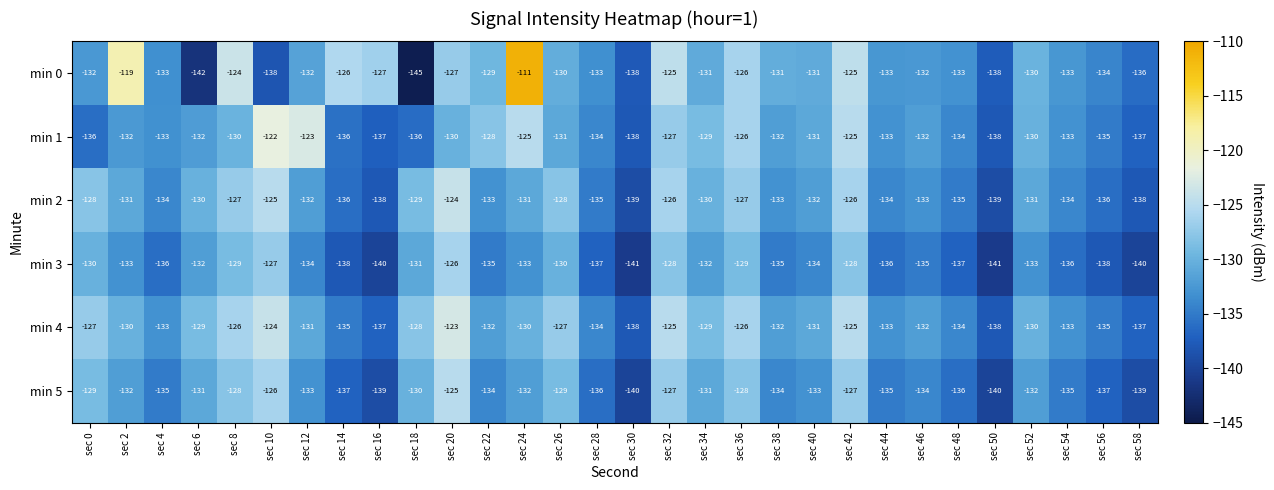

At which label is min 0 closest to -128?

sec 16